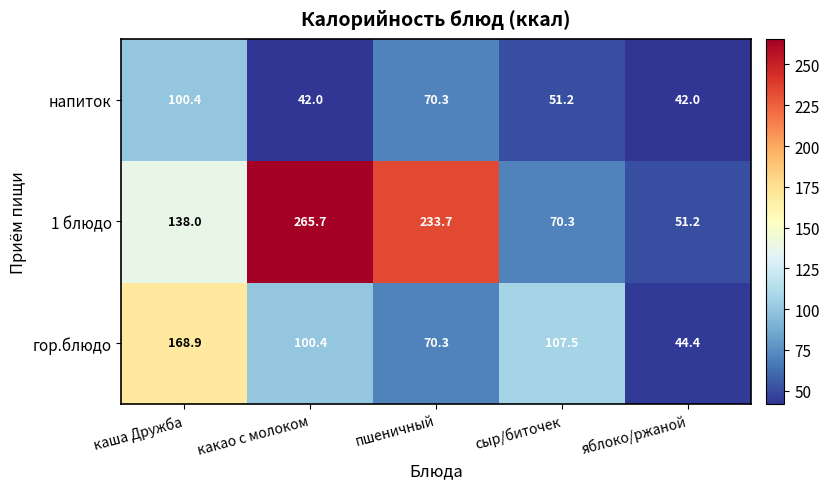

What is the sum of the напиток values at сыр/биточек and каша Дружба?

151.6